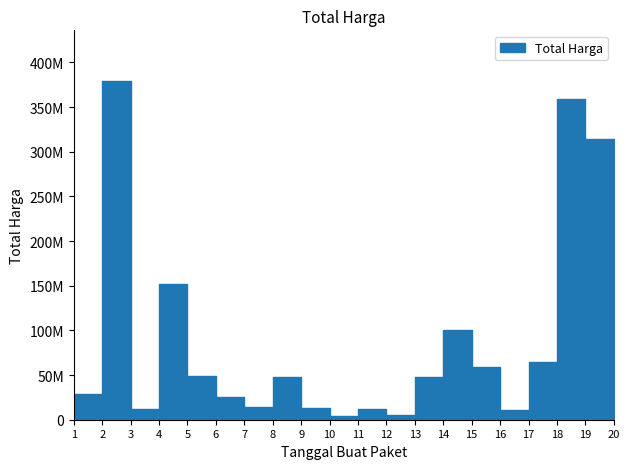

True or false: the data shows 42619970 at 2.

False